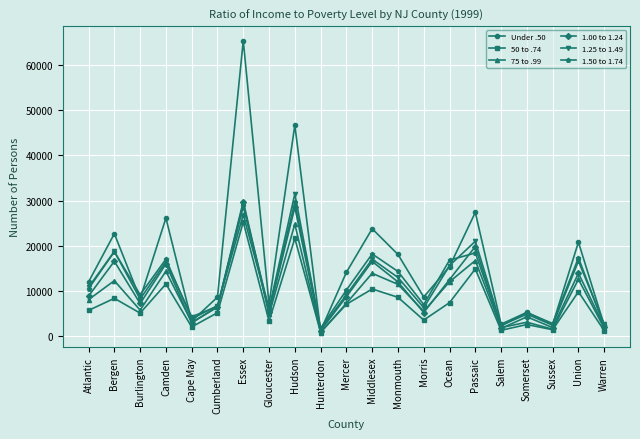

What is the maximum value shown in the chart?

65315